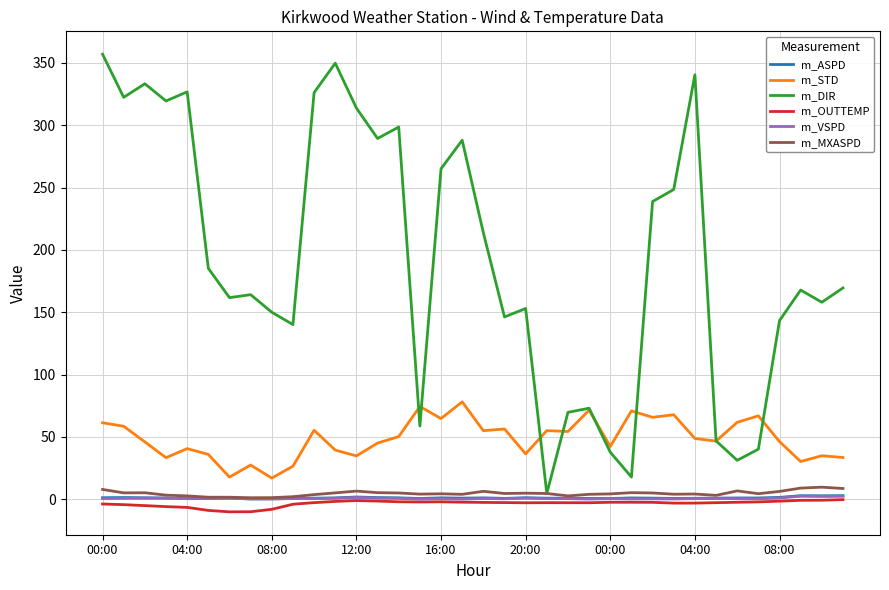

Which series has the largest range (max minus min)?

m_DIR